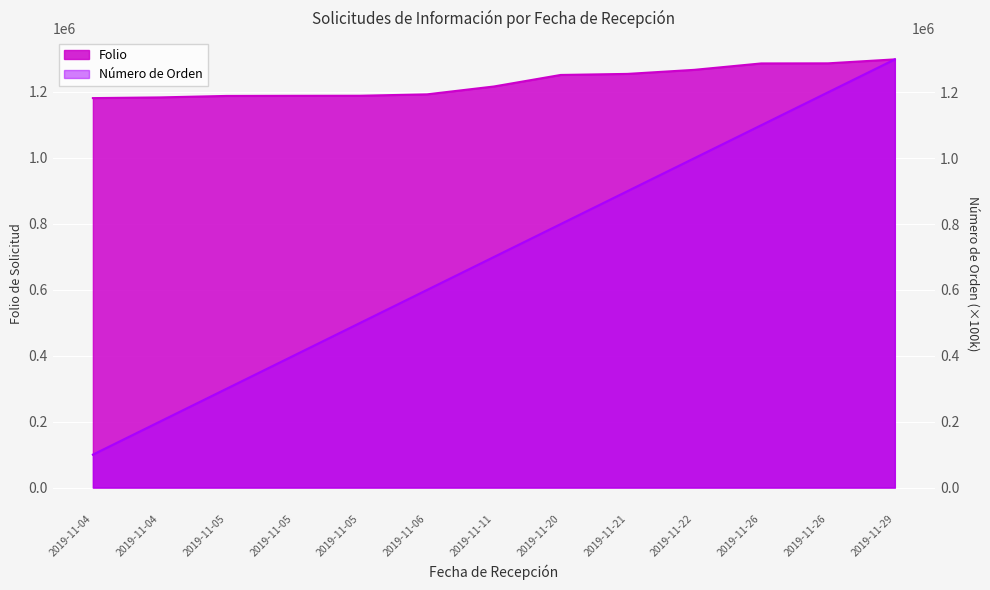

Where do Folio and Número de Orden first cross each other?

2019-11-26 and 2019-11-29